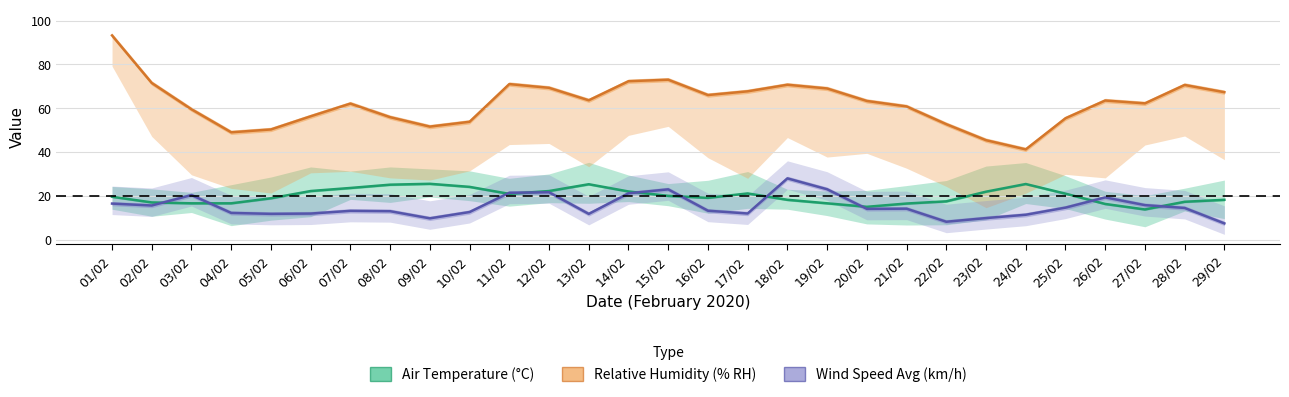

What is the minimum value shown in the chart?

7.4